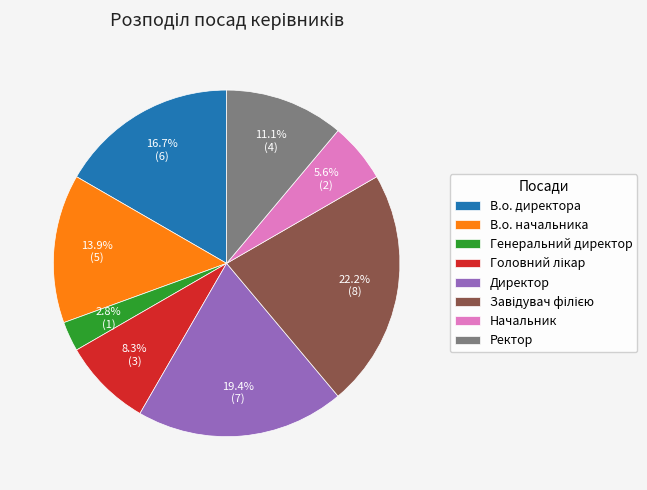

To the nearest percent, what is the average slice percentage?

12%